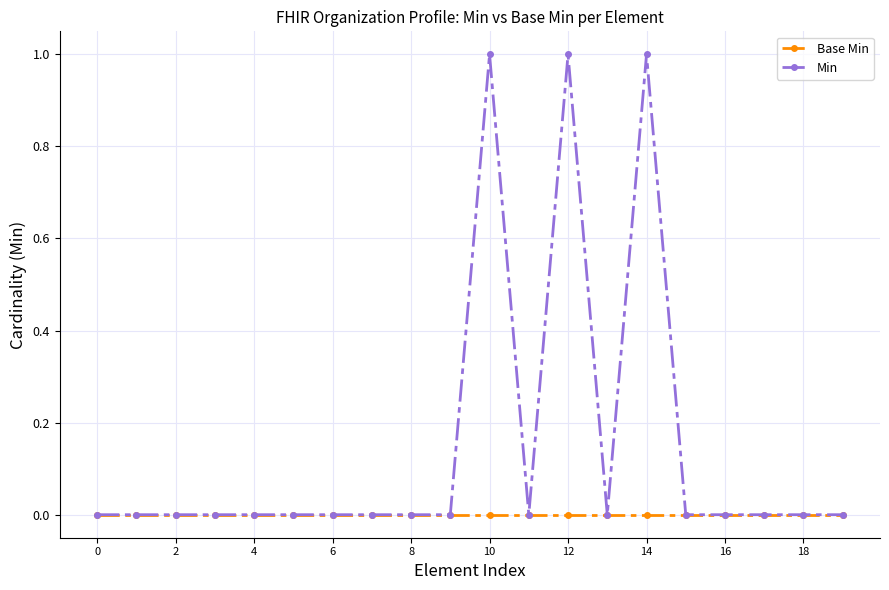

Which series has the largest range (max minus min)?

Min